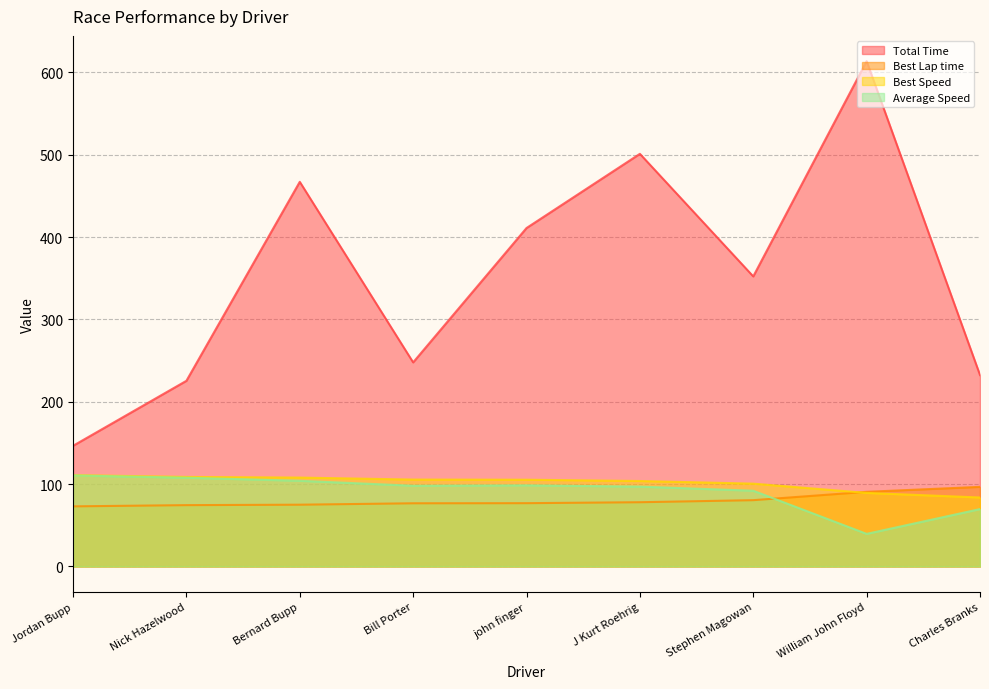

What is the total value across all series at Nick Hazelwood?

516.5